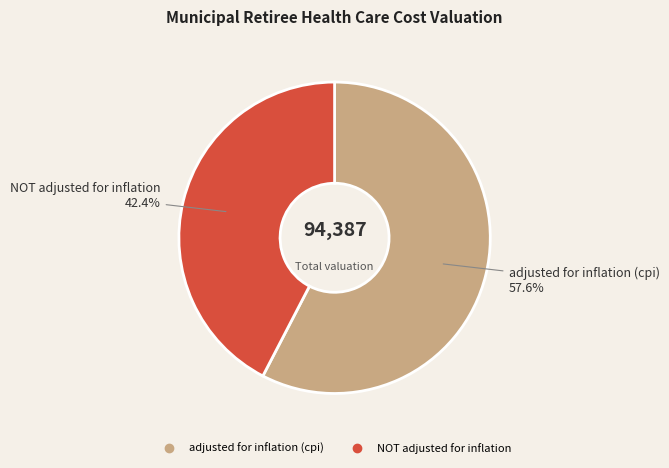

What is the smallest slice in the pie chart?

NOT adjusted for inflation